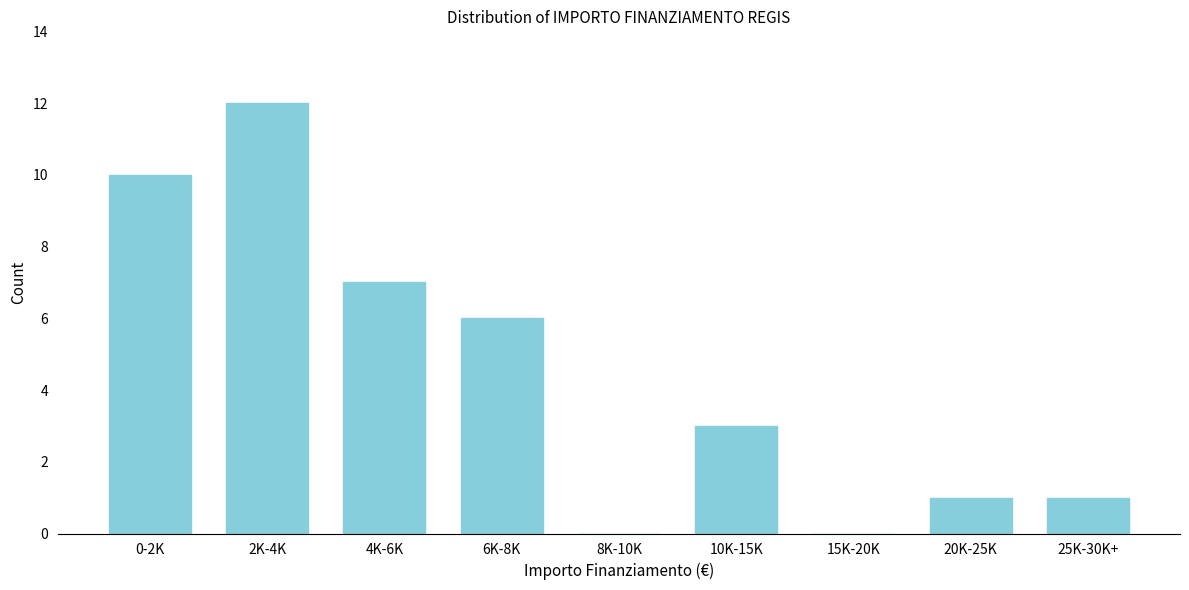

Reading left to right, what are all the values shown in this chart?

0-2K=10	2K-4K=12	4K-6K=7	6K-8K=6	8K-10K=0	10K-15K=3	15K-20K=0	20K-25K=1	25K-30K+=1